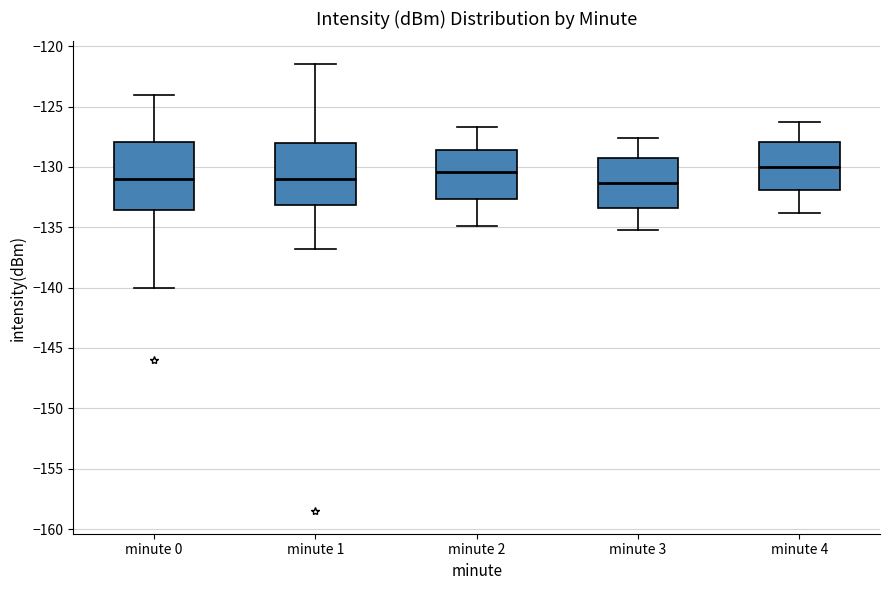

Reading left to right, read every box against the y-axis: the position of its median line, the range the box covers, and the ends of its whiskers. The values are not printed on the chart, so give them approximately, as read against the axis.

minute 0: median -131.0, box -133.5 to -128.0, whiskers -140.0 to -124.0
minute 1: median -131.0, box -133.0 to -128.0, whiskers -137.0 to -121.5
minute 2: median -130.5, box -132.5 to -128.5, whiskers -135.0 to -126.5
minute 3: median -131.5, box -133.5 to -129.5, whiskers -135.0 to -127.5
minute 4: median -130.0, box -132.0 to -128.0, whiskers -134.0 to -126.5